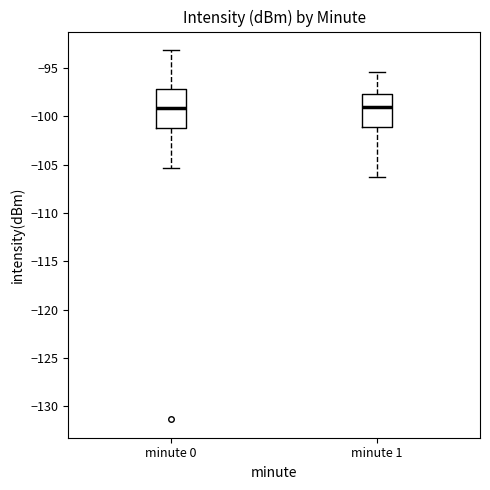

Reading left to right, read every box against the y-axis: the position of its median line, the range the box covers, and the ends of its whiskers. The values are not printed on the chart, so give them approximately, as read against the axis.

minute 0: median -99.0, box -101.0 to -97.0, whiskers -105.5 to -93.0
minute 1: median -99.0, box -101.0 to -97.5, whiskers -106.5 to -95.5